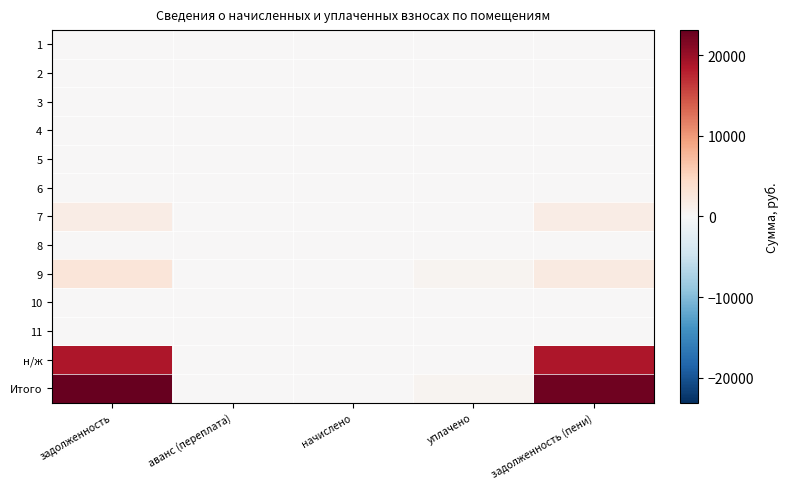

Reading left to right, list all the values displayed in this chart.

1: задолженность=0.0	аванс (переплата)=0.0	начислено=0.0	уплачено=0.0	задолженность (пени)=0.0
2: задолженность=0.0	аванс (переплата)=0.0	начислено=0.0	уплачено=0.0	задолженность (пени)=0.0
3: задолженность=0.0	аванс (переплата)=0.0	начислено=0.0	уплачено=0.0	задолженность (пени)=0.0
4: задолженность=0.0	аванс (переплата)=0.0	начислено=0.0	уплачено=0.0	задолженность (пени)=0.0
5: задолженность=0.0	аванс (переплата)=0.0	начислено=0.0	уплачено=0.0	задолженность (пени)=0.0
6: задолженность=0.0	аванс (переплата)=0.0	начислено=0.0	уплачено=0.0	задолженность (пени)=0.0
7: задолженность=1775.6	аванс (переплата)=0.0	начислено=0.0	уплачено=0.0	задолженность (пени)=1775.6
8: задолженность=0.0	аванс (переплата)=0.0	начислено=0.0	уплачено=0.0	задолженность (пени)=0.0
9: задолженность=2722.1	аванс (переплата)=0.0	начислено=0.0	уплачено=716.8	задолженность (пени)=2005.2
10: задолженность=0.0	аванс (переплата)=0.0	начислено=0.0	уплачено=0.0	задолженность (пени)=0.0
11: задолженность=0.0	аванс (переплата)=0.0	начислено=0.0	уплачено=0.0	задолженность (пени)=0.0
н/ж: задолженность=18586.3	аванс (переплата)=0.0	начислено=0.0	уплачено=0.0	задолженность (пени)=18586.3
Итого: задолженность=23084.0	аванс (переплата)=0.0	начислено=0.0	уплачено=716.8	задолженность (пени)=22367.1